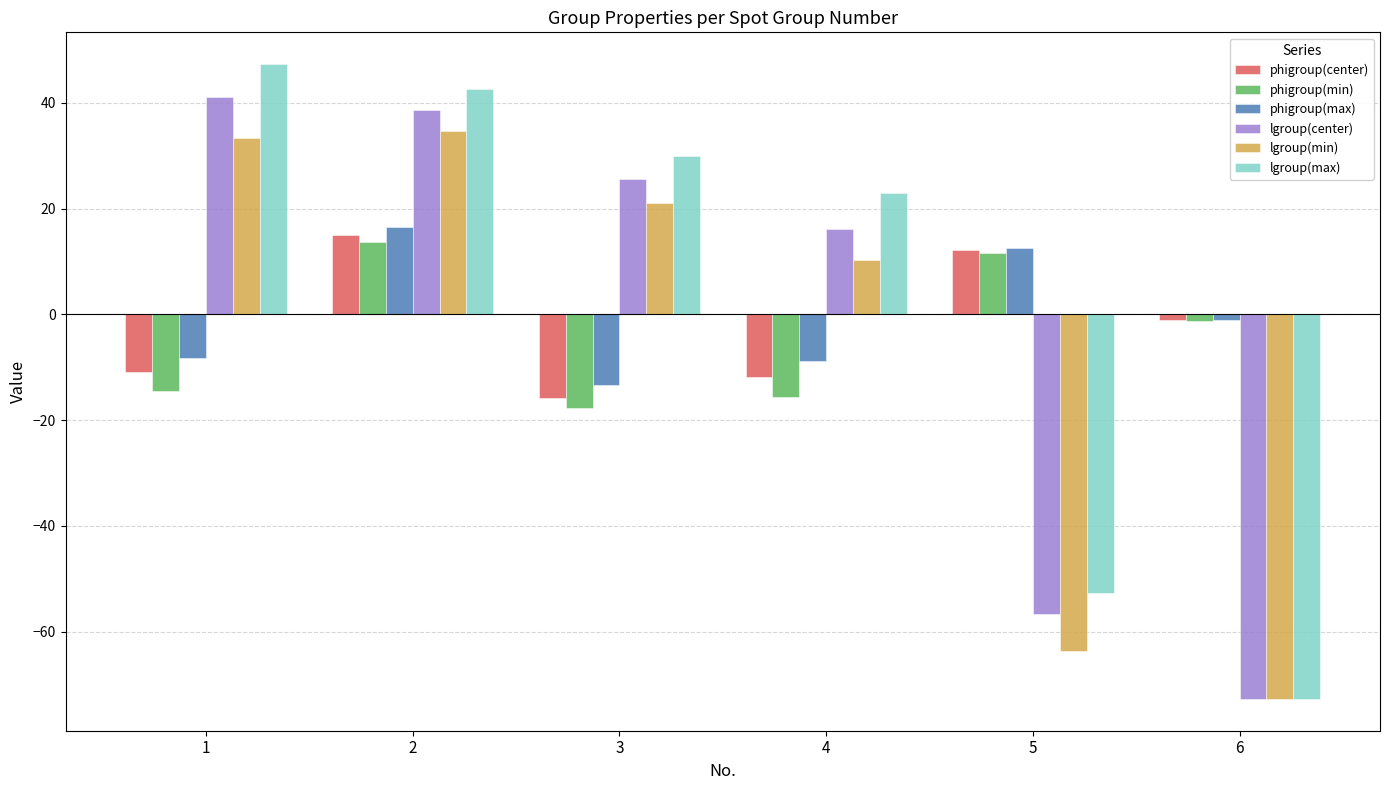

Reading left to right, extract all data points from this chart.

phigroup(center): -10.8	15.1	-15.8	-11.9	12.1	-1.2
phigroup(min): -14.4	13.8	-17.6	-15.7	11.7	-1.2
phigroup(max): -8.2	16.5	-13.3	-8.8	12.6	-1.1
lgroup(center): 41.0	38.7	25.6	16.1	-56.6	-72.7
lgroup(min): 33.3	34.6	21.0	10.2	-63.7	-72.7
lgroup(max): 47.3	42.6	29.9	23.0	-52.7	-72.7